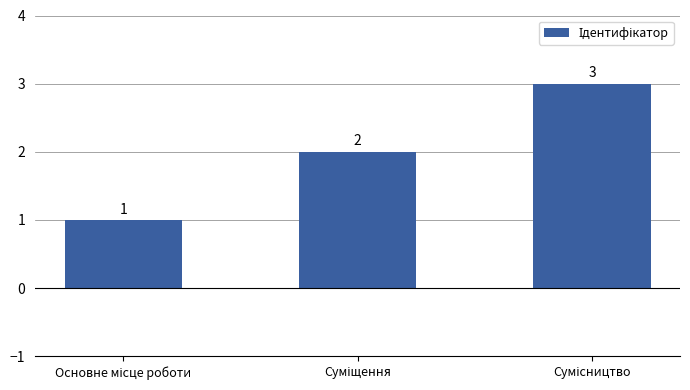

Reading left to right, list all the values displayed in this chart.

1	2	3